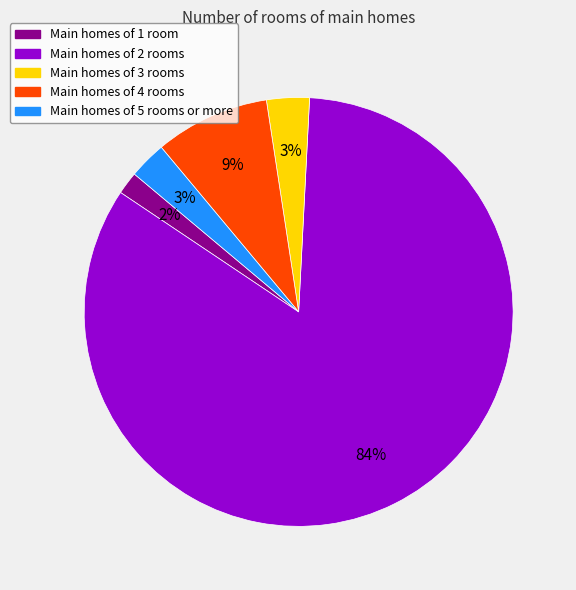

To the nearest percent, what is the average slice percentage?

20%